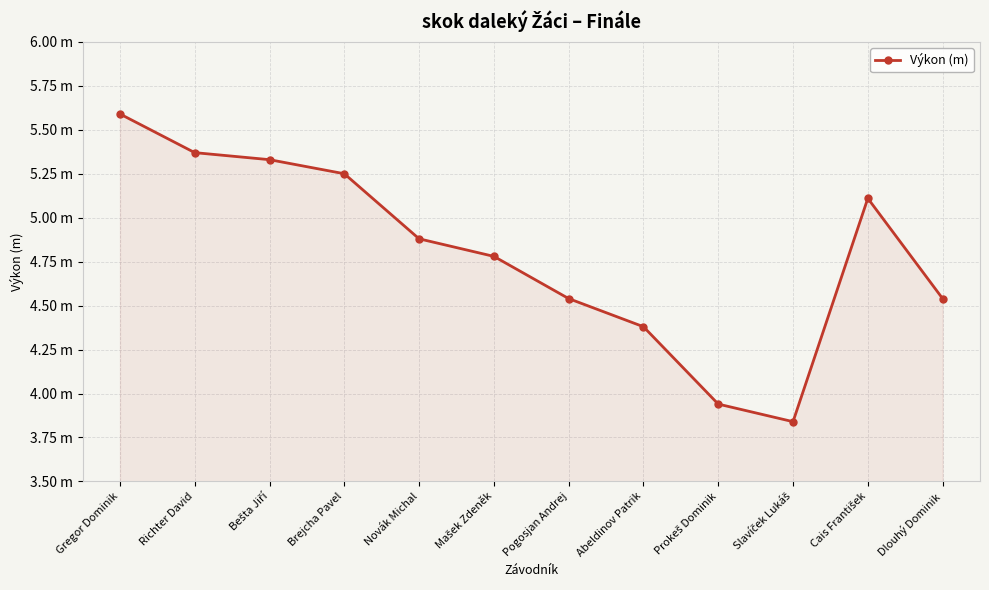

What is the difference between the maximum and minimum values?

1.8